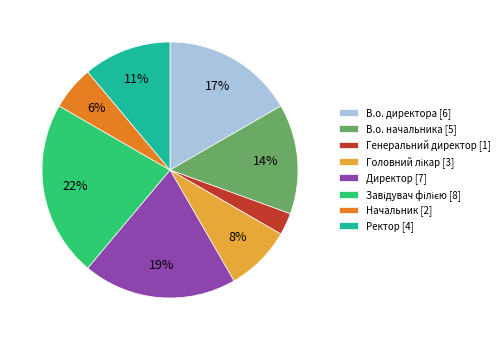

What percentage is the Директор slice, to the nearest percent?

19%